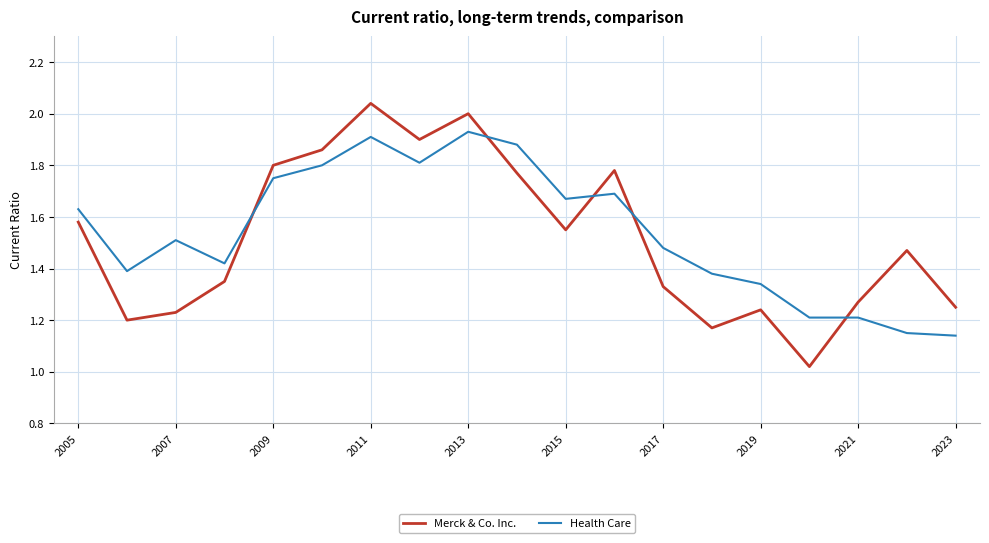

List the series in order of their peak value, lowest first.

Health Care, Merck & Co. Inc.